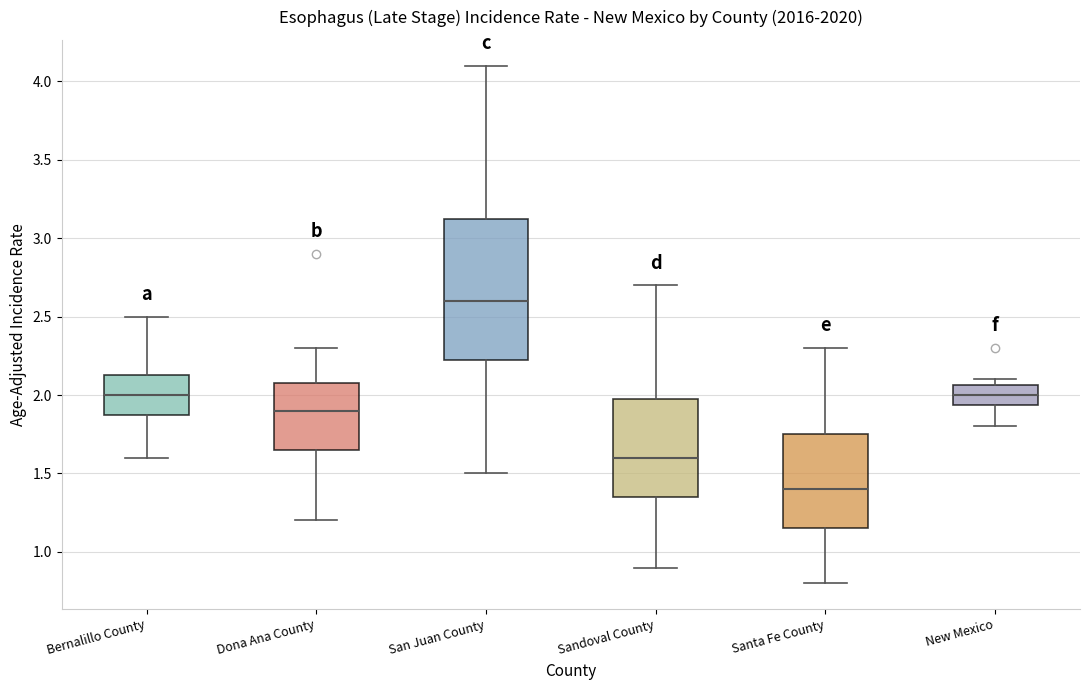

Reading left to right, read every box against the y-axis: the position of its median line, the range the box covers, and the ends of its whiskers. The values are not printed on the chart, so give them approximately, as read against the axis.

Bernalillo County: median 2.00, box 1.90 to 2.15, whiskers 1.60 to 2.50
Dona Ana County: median 1.90, box 1.65 to 2.10, whiskers 1.20 to 2.30
San Juan County: median 2.60, box 2.25 to 3.15, whiskers 1.50 to 4.10
Sandoval County: median 1.60, box 1.35 to 2.00, whiskers 0.90 to 2.70
Santa Fe County: median 1.40, box 1.15 to 1.75, whiskers 0.80 to 2.30
New Mexico: median 2.00, box 1.95 to 2.05, whiskers 1.80 to 2.10